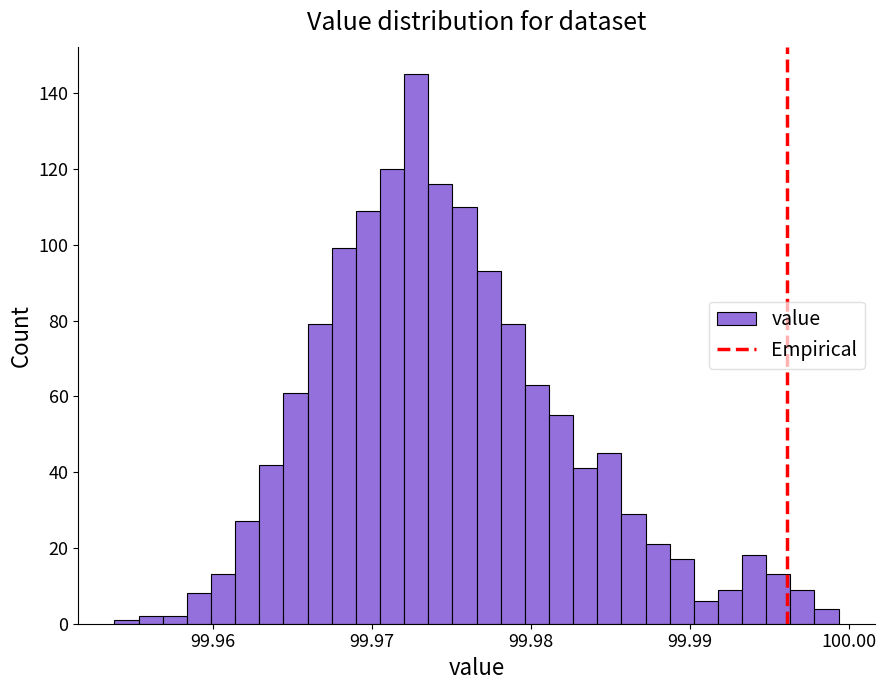

Around what value on the x-axis is the tallest bar? Give the approximate position of its centre, as read against the axis.

99.973